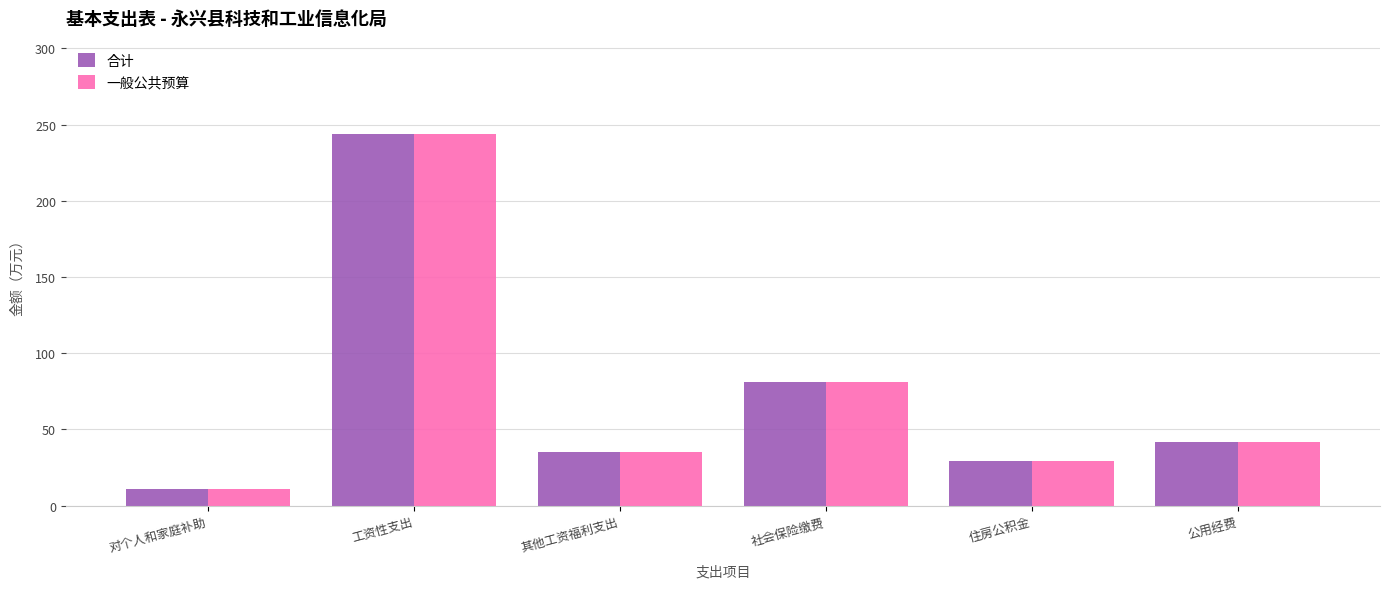

What are all the series names shown in the legend?

合计, 一般公共预算